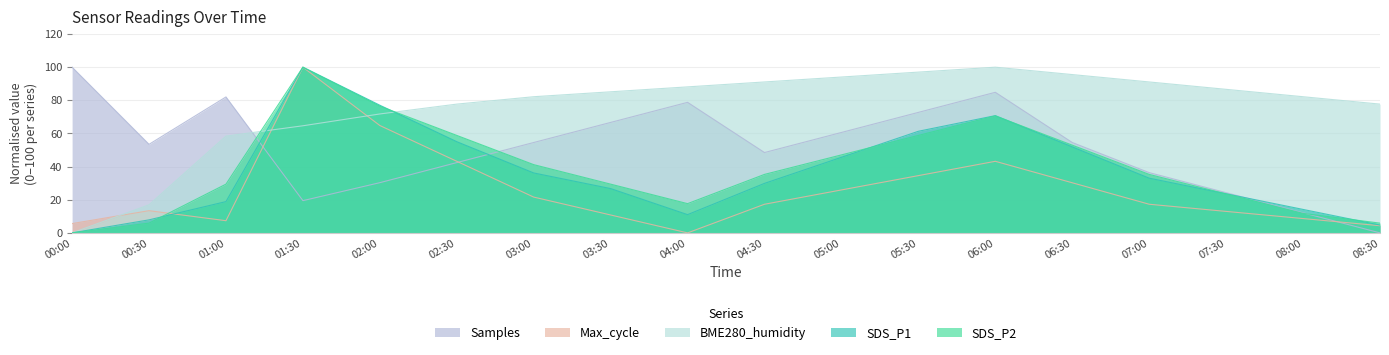

Is it true that Samples equals 31.8 at 08:30?

False